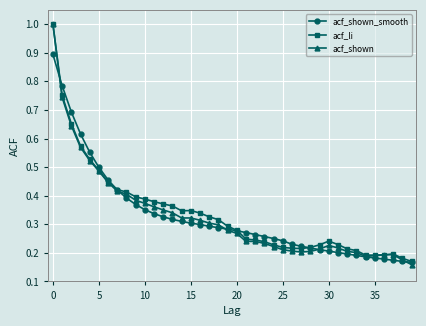

At how many categories does at least one series exceed 0?

40